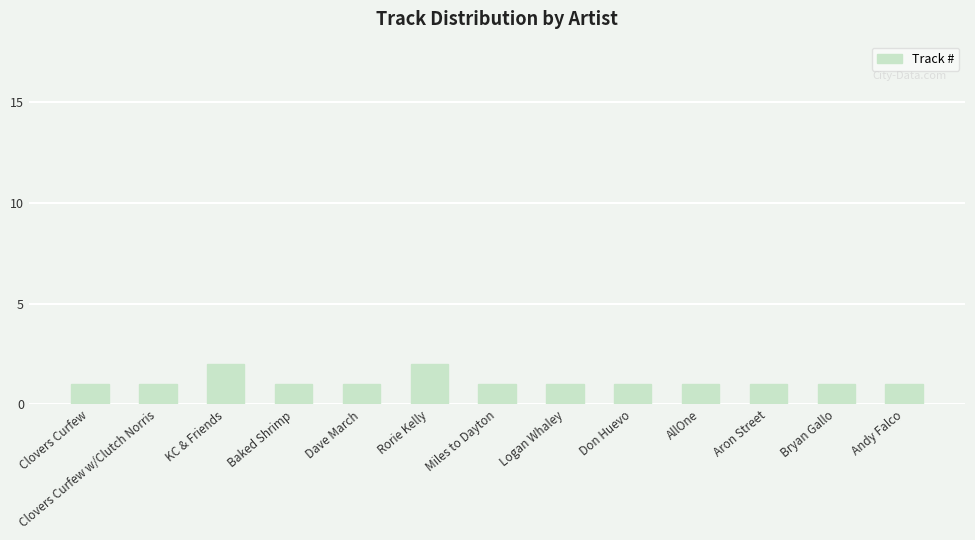

What position from the left is Baked Shrimp?

4